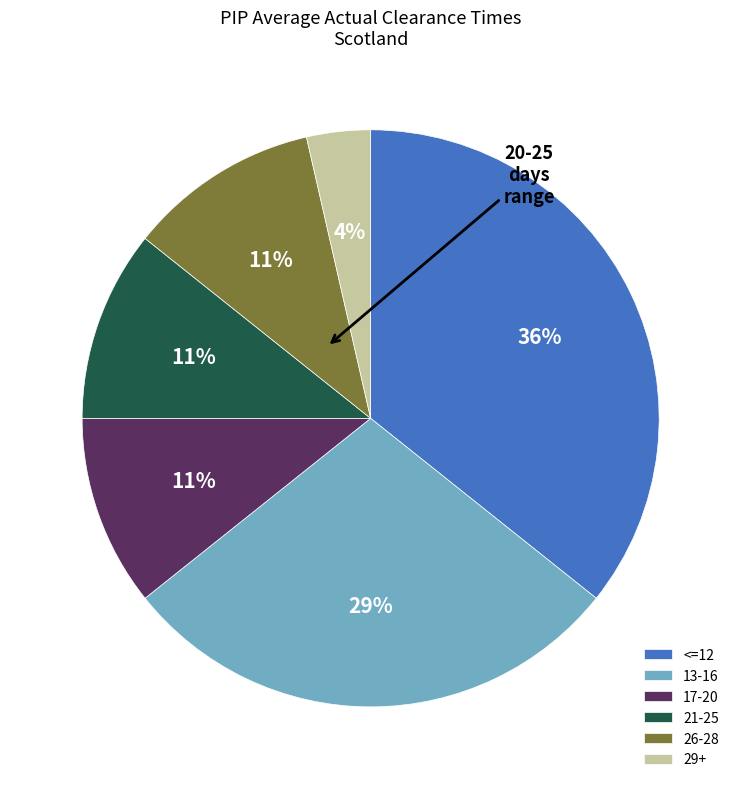

Which category has the biggest portion of the pie?

<=12